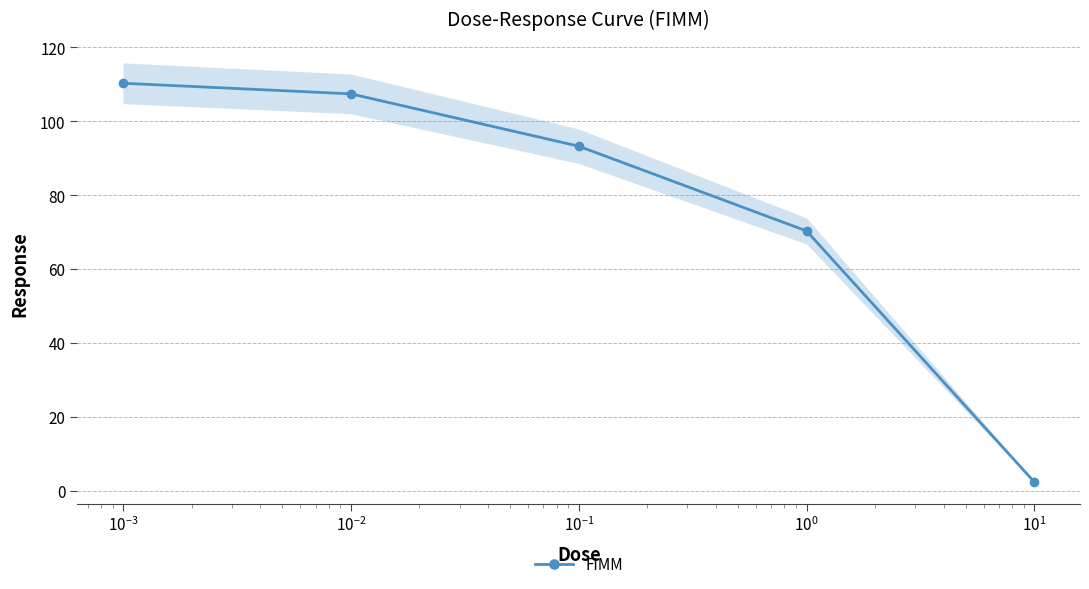

What is the highest value of the FIMM series?

110.3